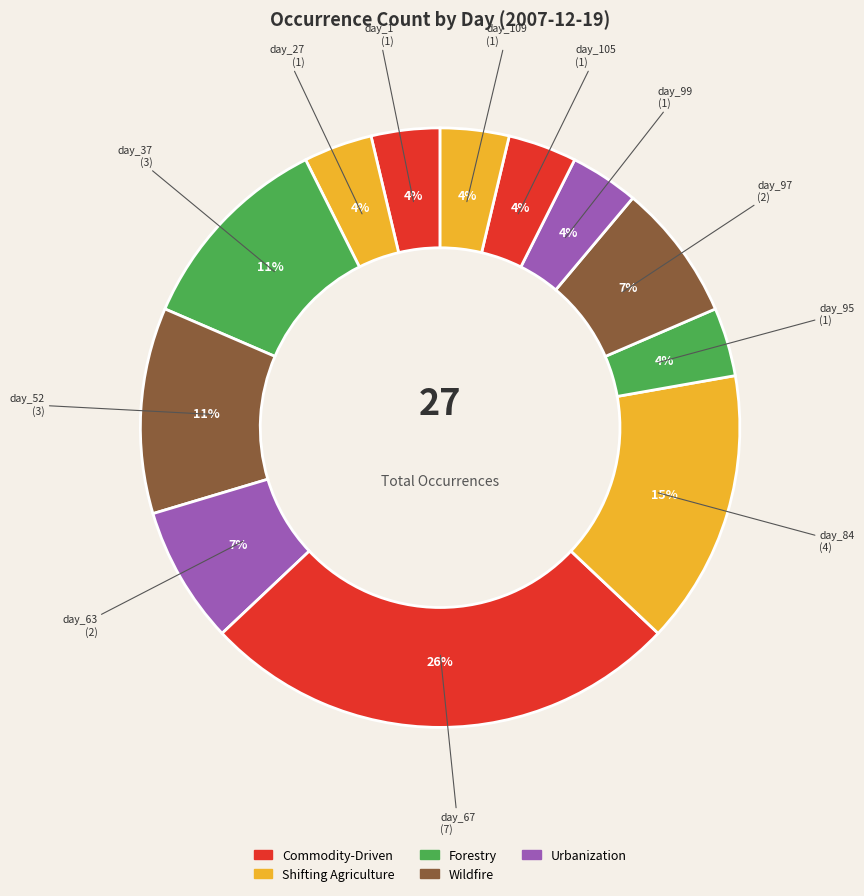

Count the number of slices in the pie.

12